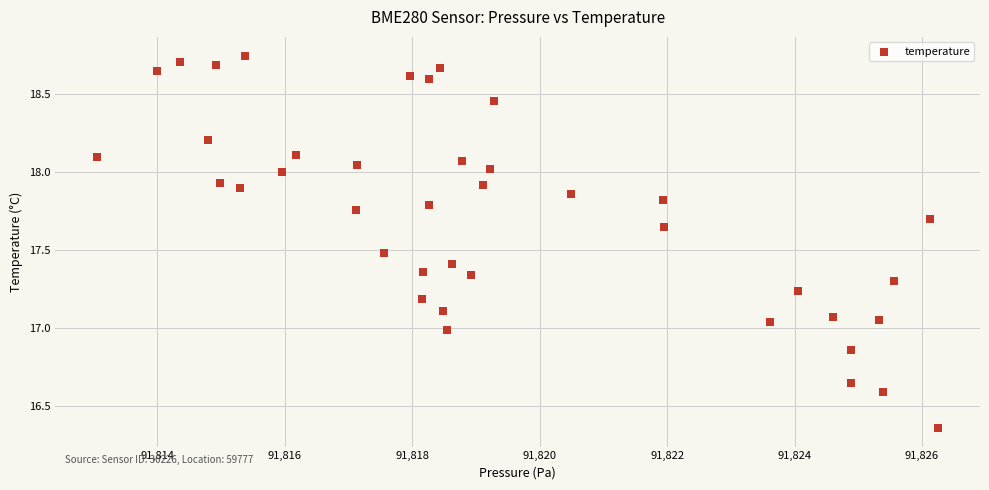

What is the range of X values (max minus min)?

13.2